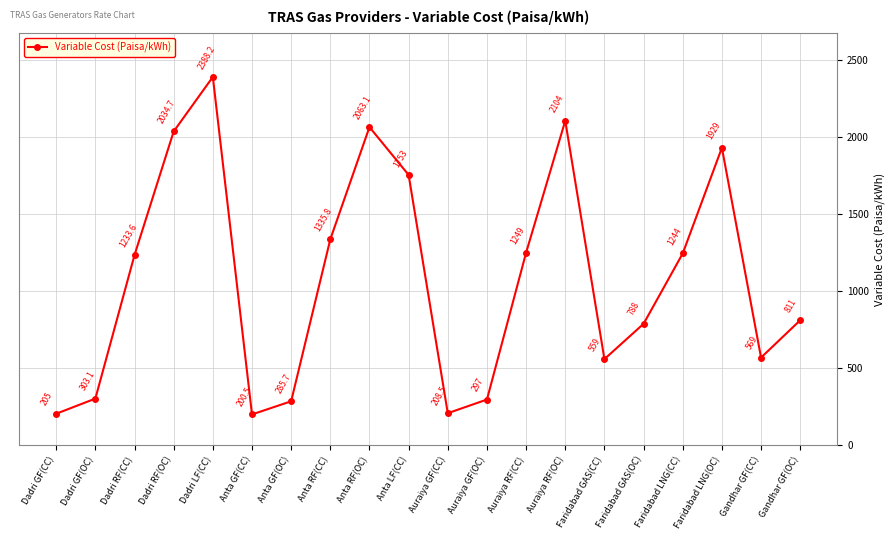

What is the label of the 1st point from the left?

Dadri GF(CC)